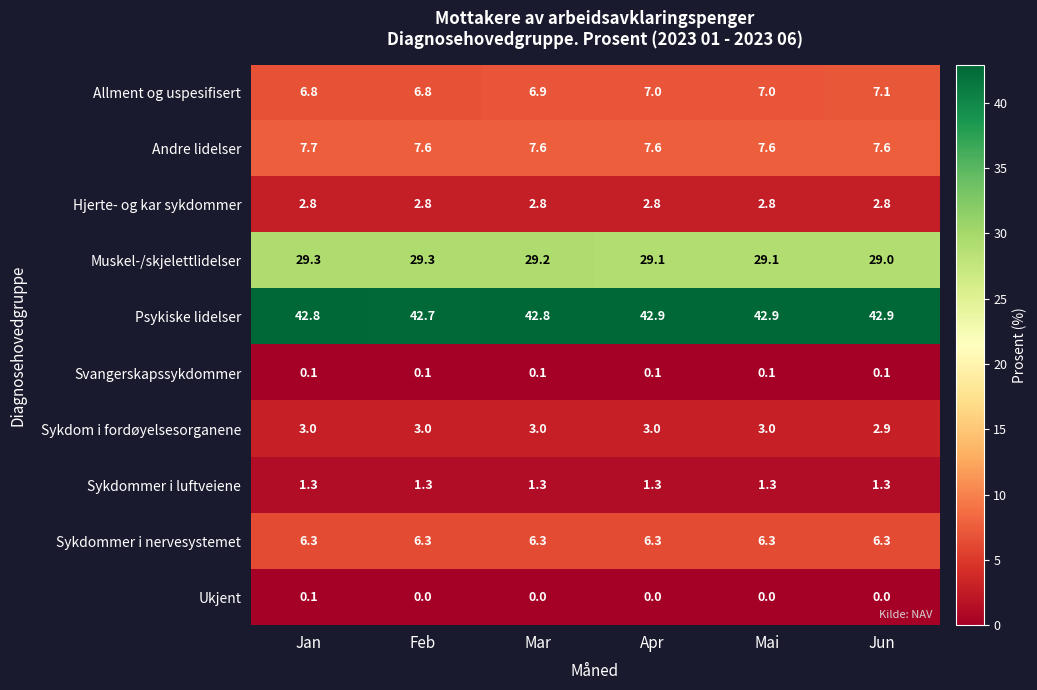

At which category is the sum across all series the highest?

Jan